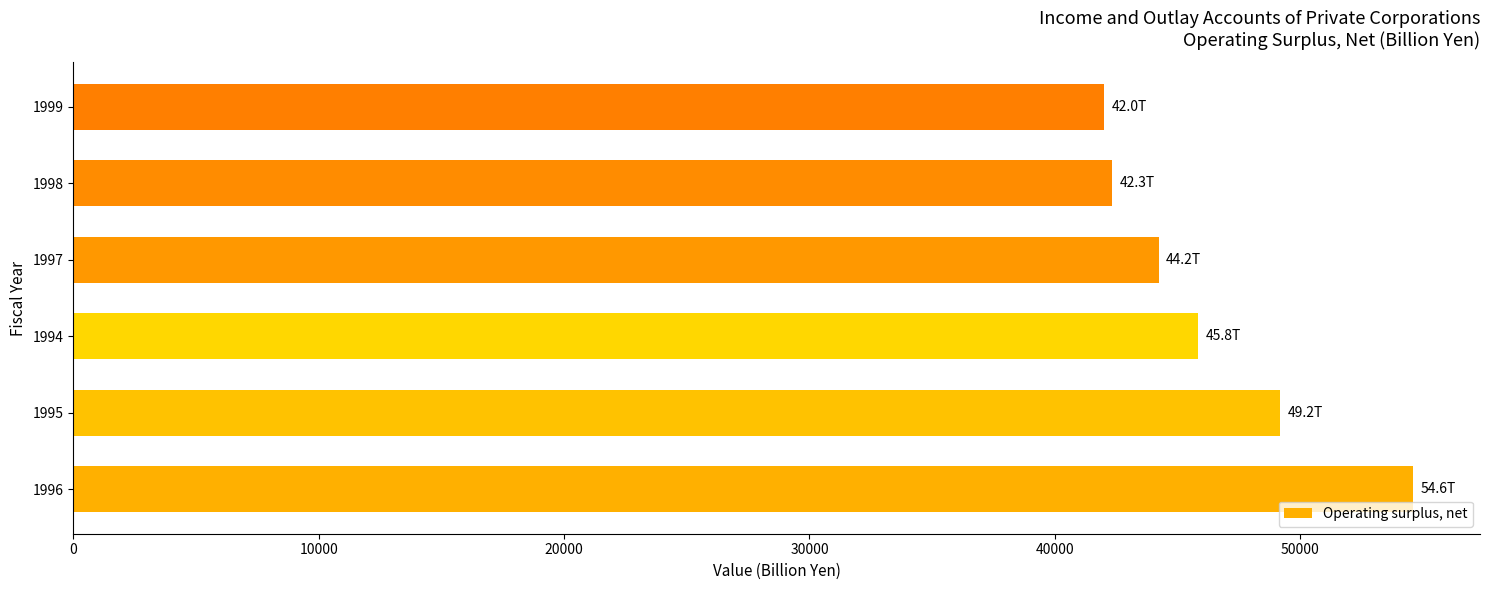

What is the difference between the maximum and second lowest values?

12267.8